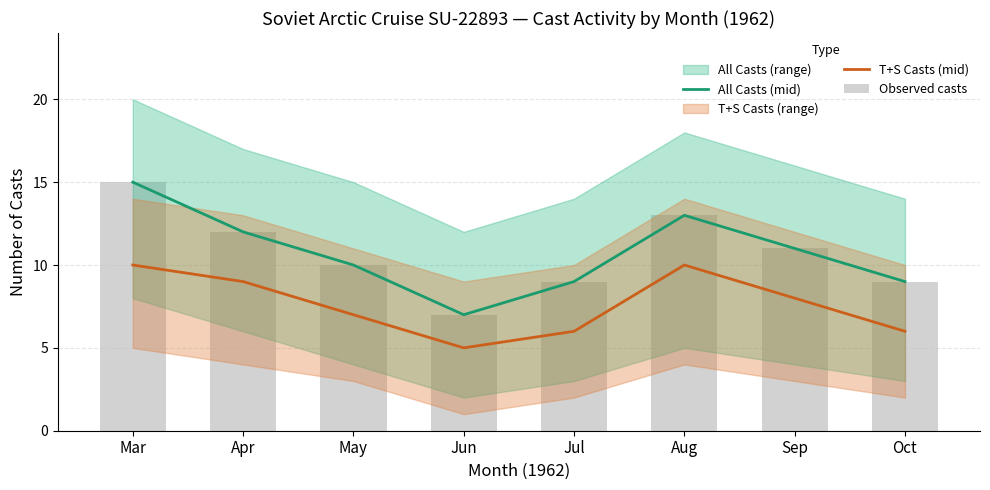

What is the approximate value of Observed casts at Aug?

13